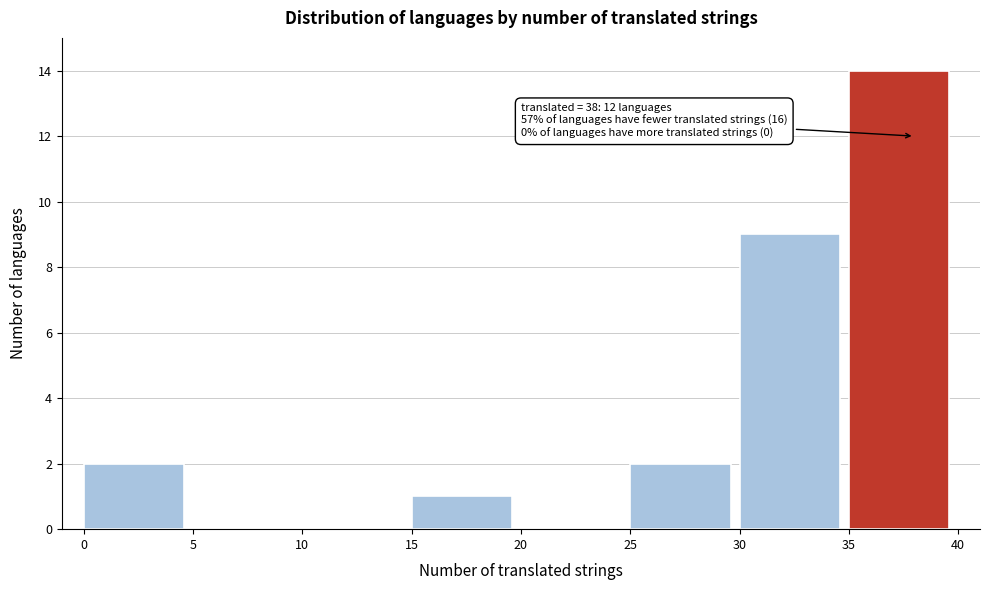

Over which range of the x-axis is the bar tallest?

35 to 40